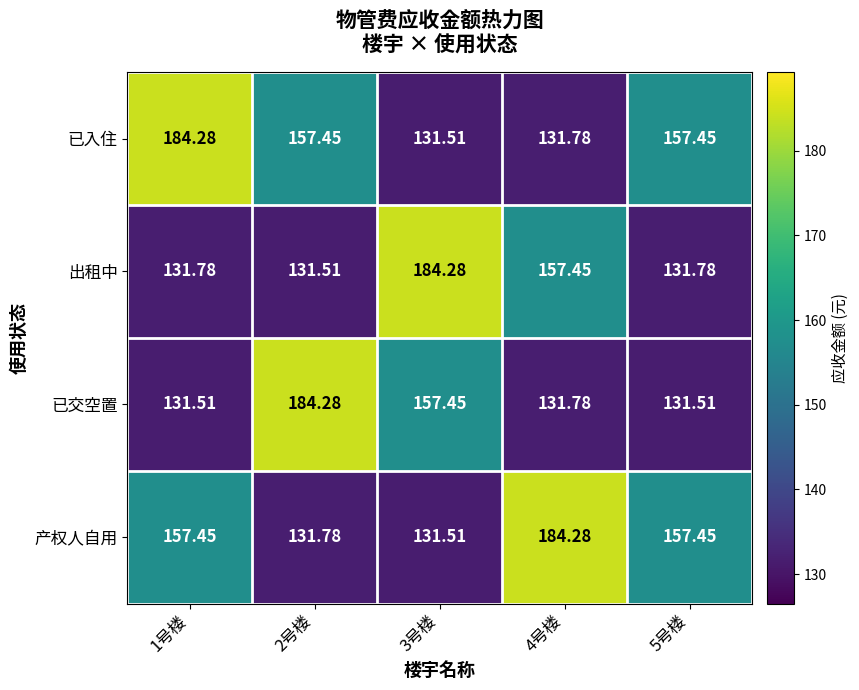

Which series changed the most between 1号楼 and 4号楼?

已入住